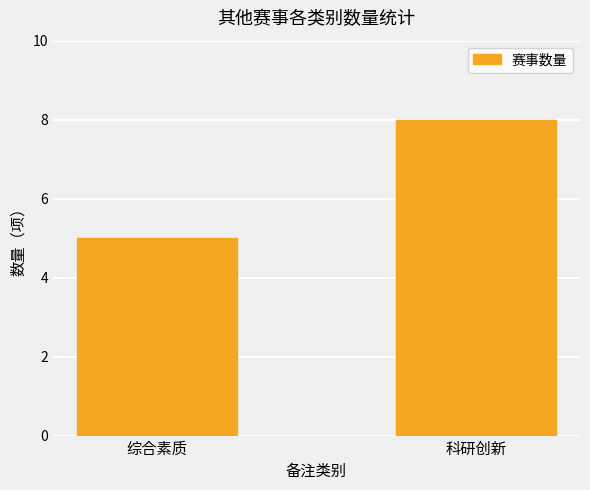

What is the sum of the values at 科研创新 and 综合素质?

13